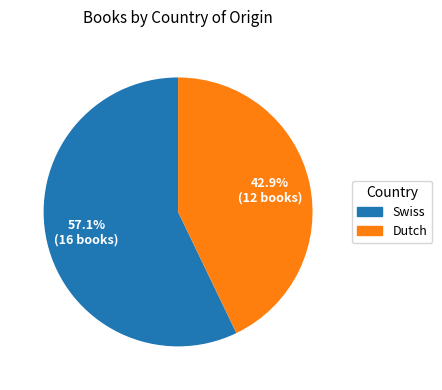

What is the ratio of the value at Swiss to the value at Dutch?

1.3